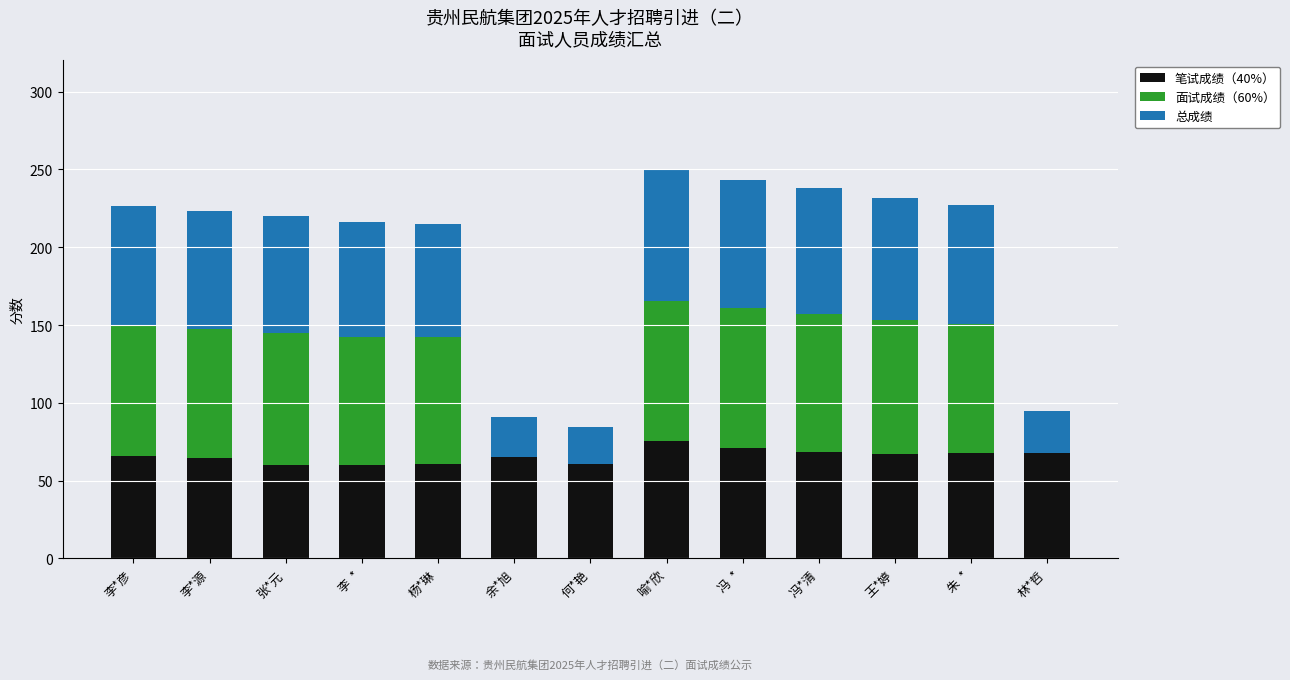

The 笔试成绩（40%） series shows 64.3 at 李*源. True or false?

True